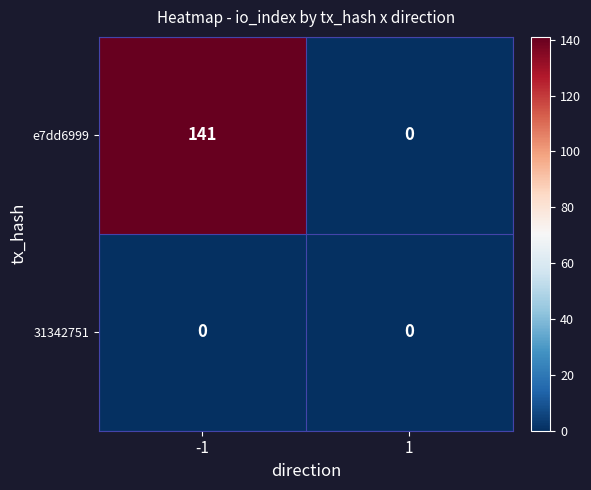

What is the highest value of the e7dd6999 series?

141